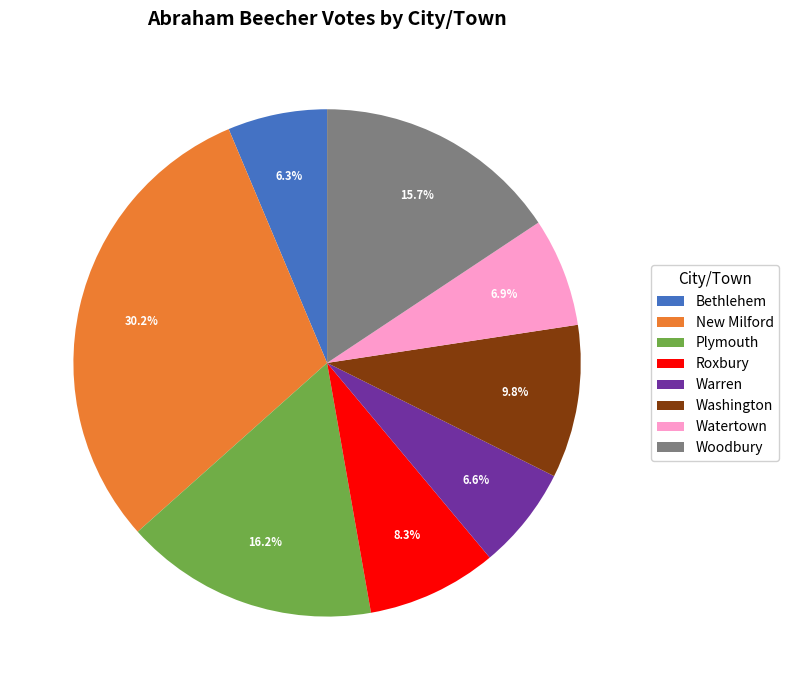

Count the number of slices in the pie.

8